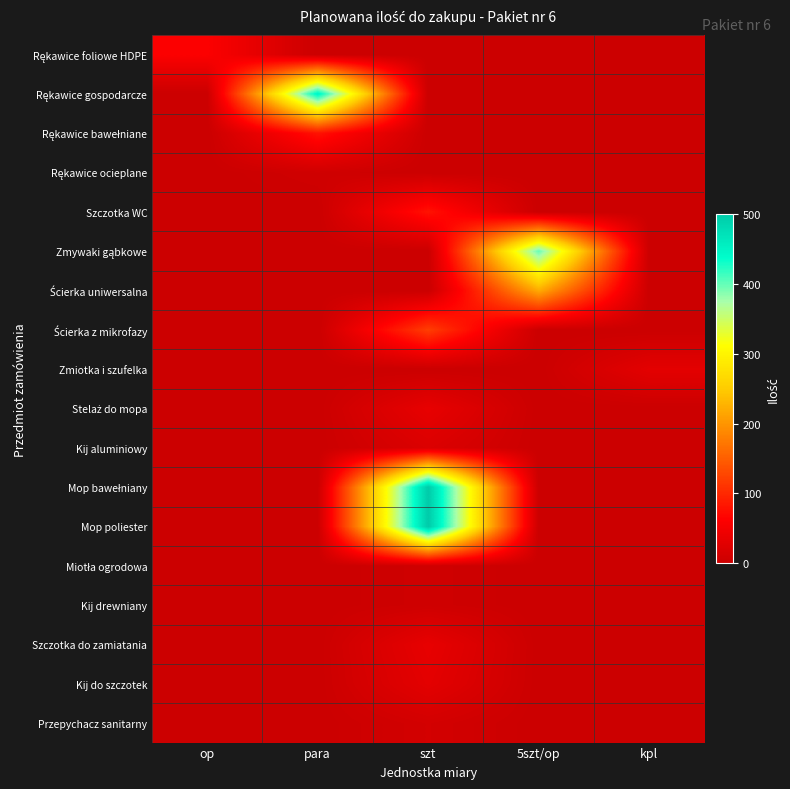

What is the maximum value shown in the chart?

500